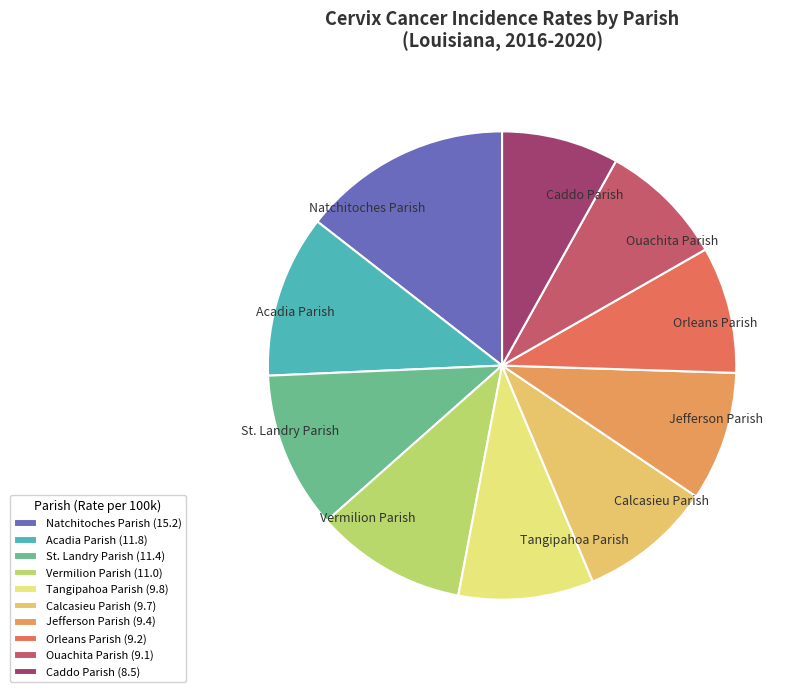

How many segments does this pie chart have?

10